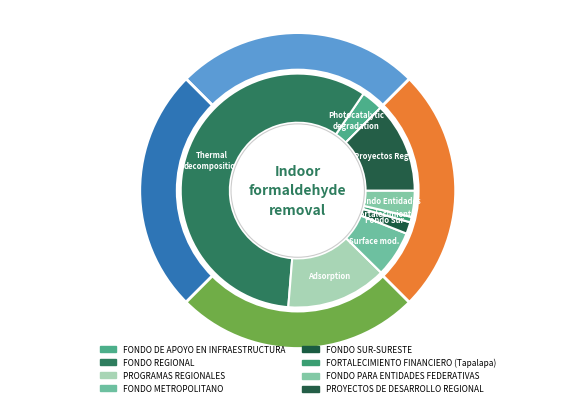

How many segments does this pie chart have?

8